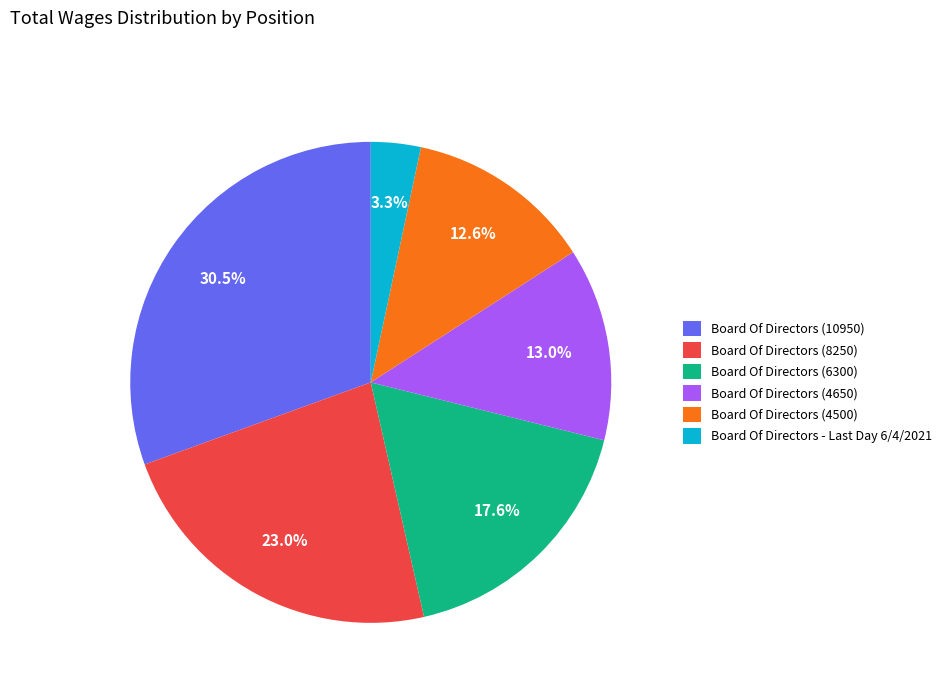

Is Board Of Directors (10950) the majority of the pie?

No